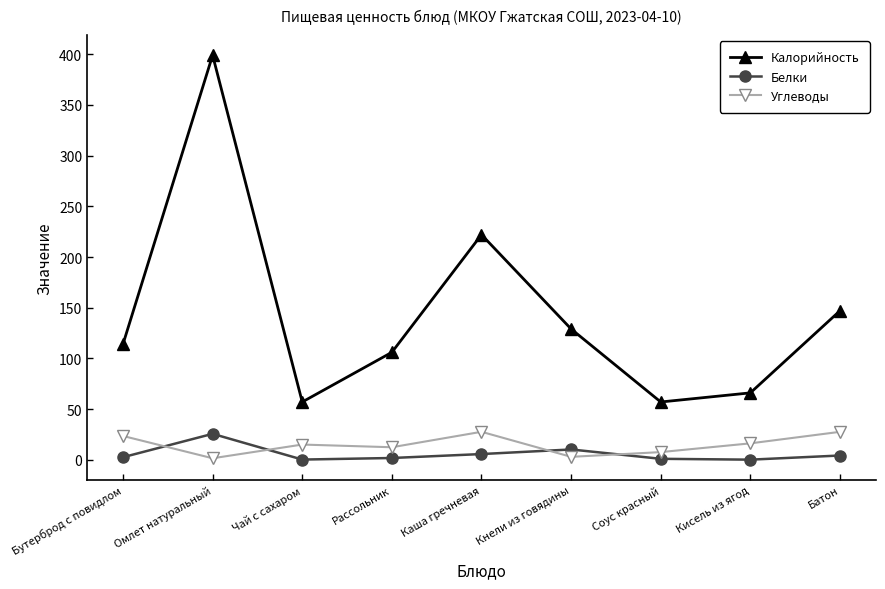

What is the highest value of the Углеводы series?

27.6